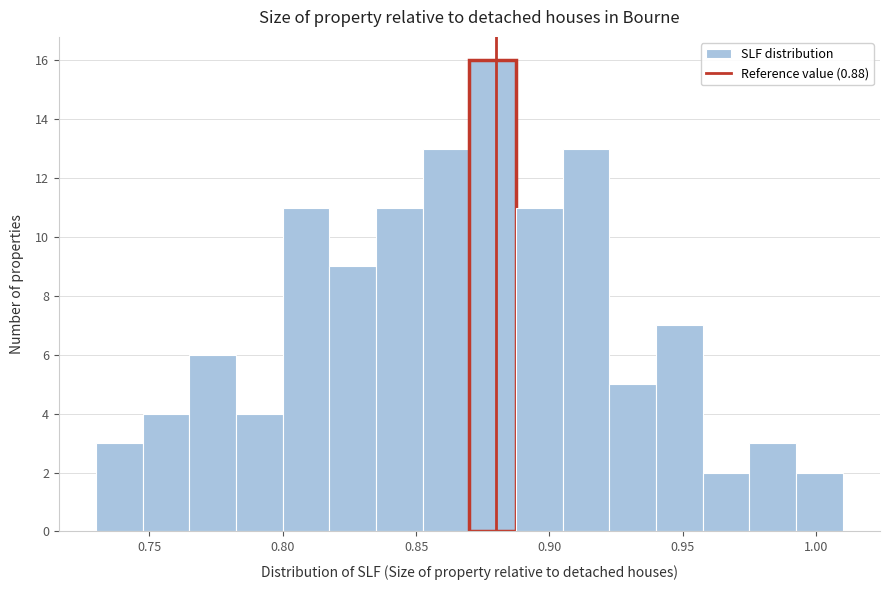

Read against the x-axis, roughly where is the centre of the tallest bar?

0.880